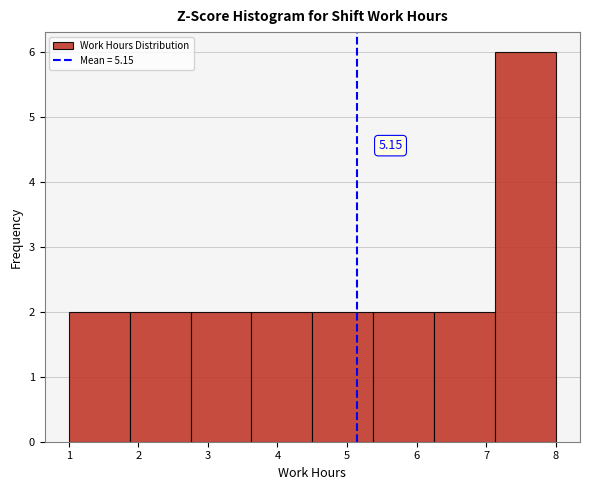

Over which range of the x-axis is the bar tallest?

7.1 to 8.0